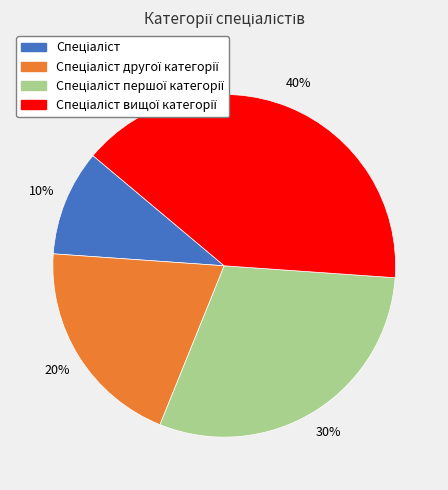

To the nearest percent, what is the average slice percentage?

25%